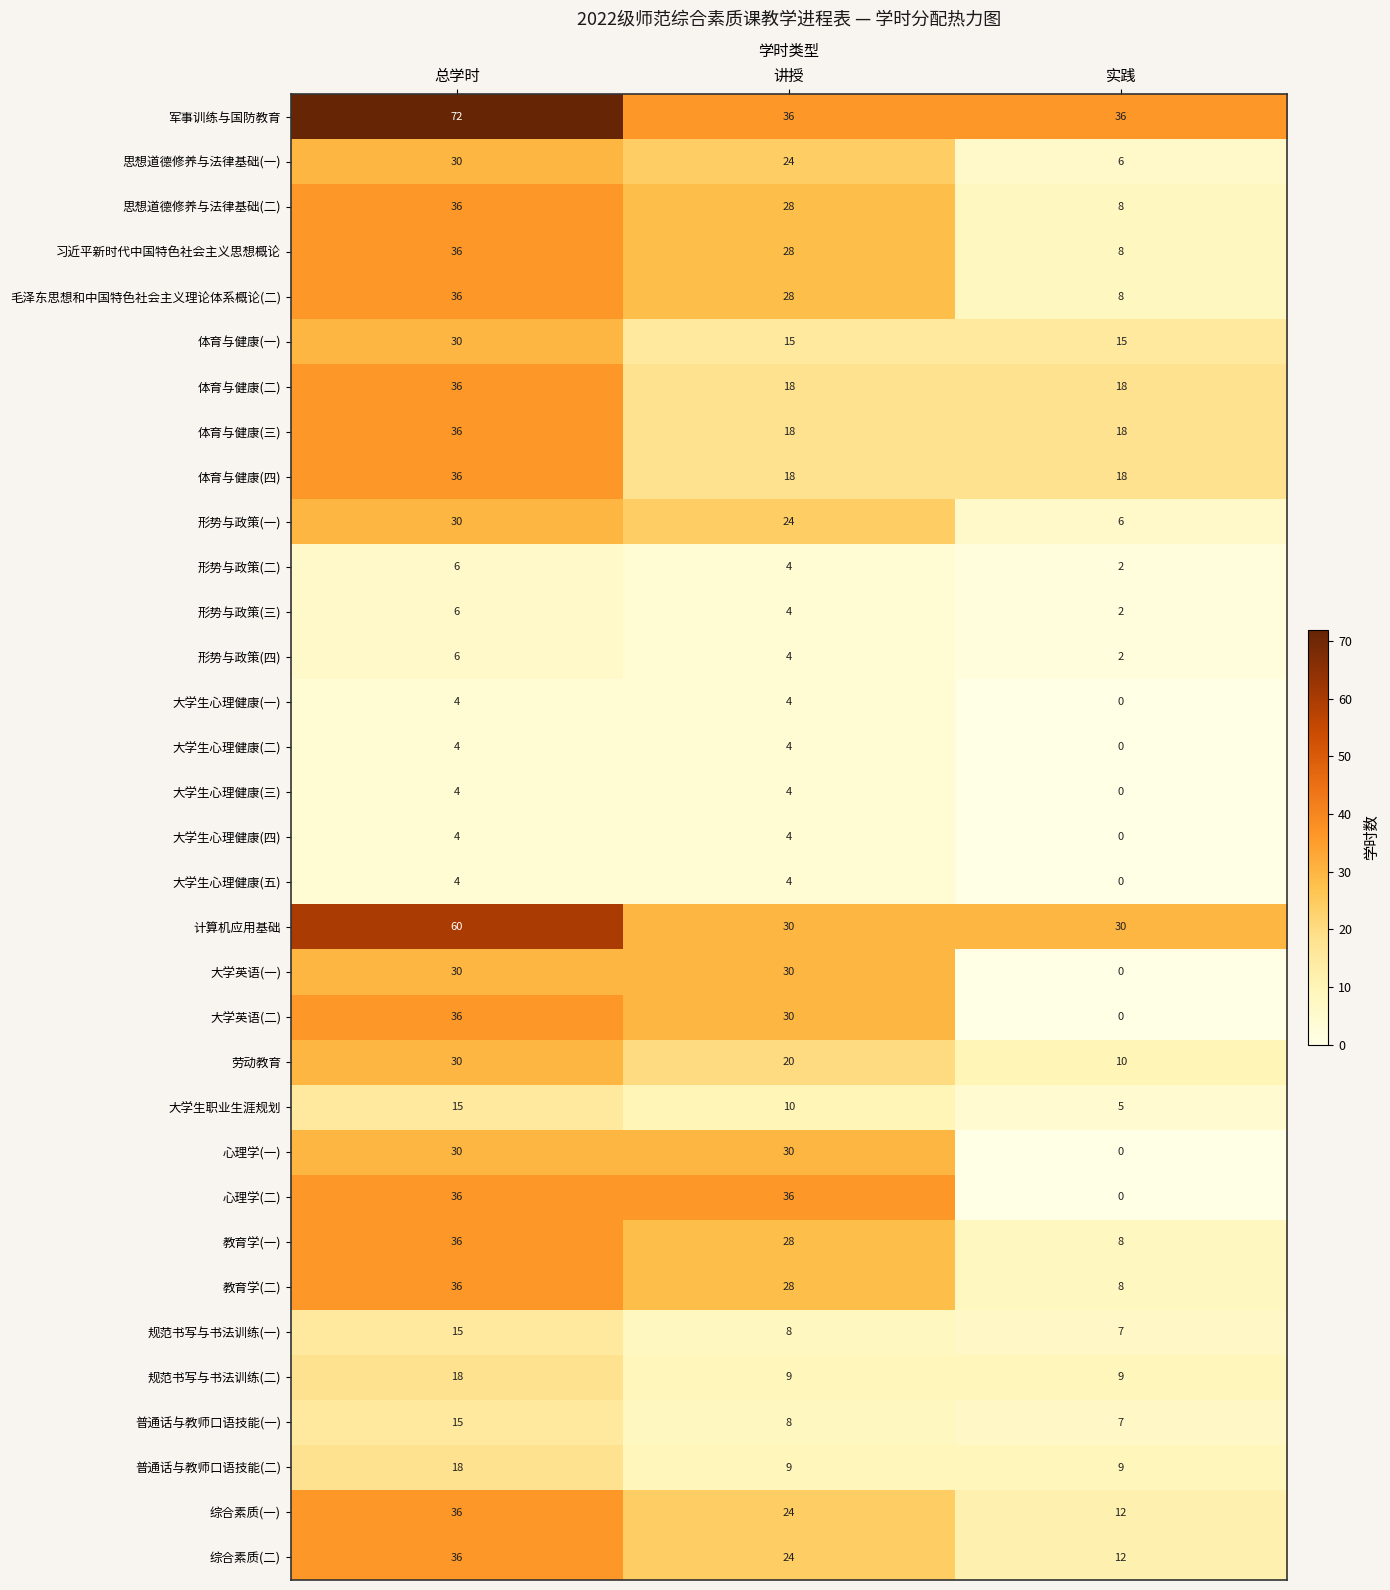

What is the spread (max minus min) of values at 总学时?

68